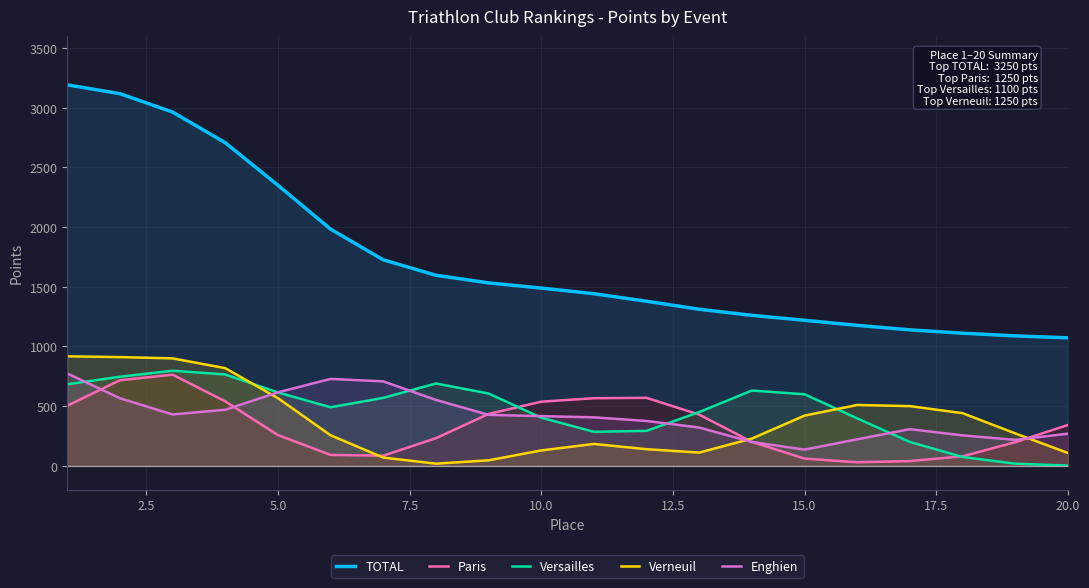

True or false: TOTAL and Enghien cross at least once.

False